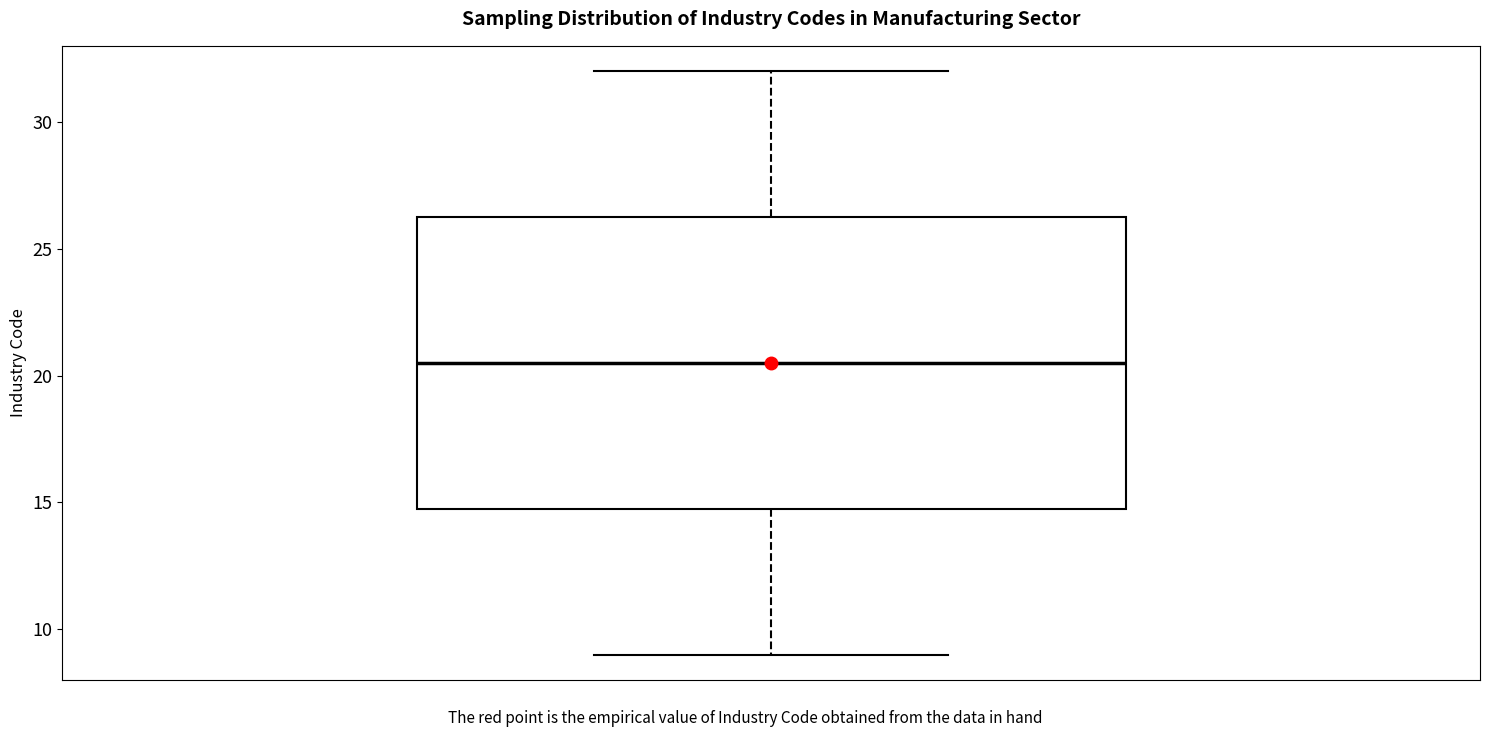

Transcribe this box plot: give where the median line is, the range the box spans, and where the two whiskers end, as read against the y-axis. The values are not printed on the chart, so give them approximately, as read against the axis.

median 20.5, box 15.0 to 26.5, whiskers 9.0 to 32.0